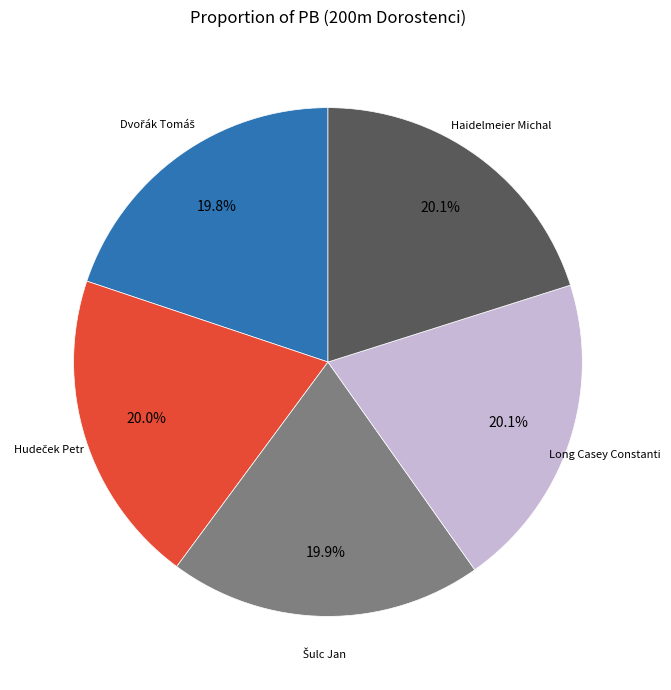

How much of the chart is everything except Haidelmeier Michal?

79.9%